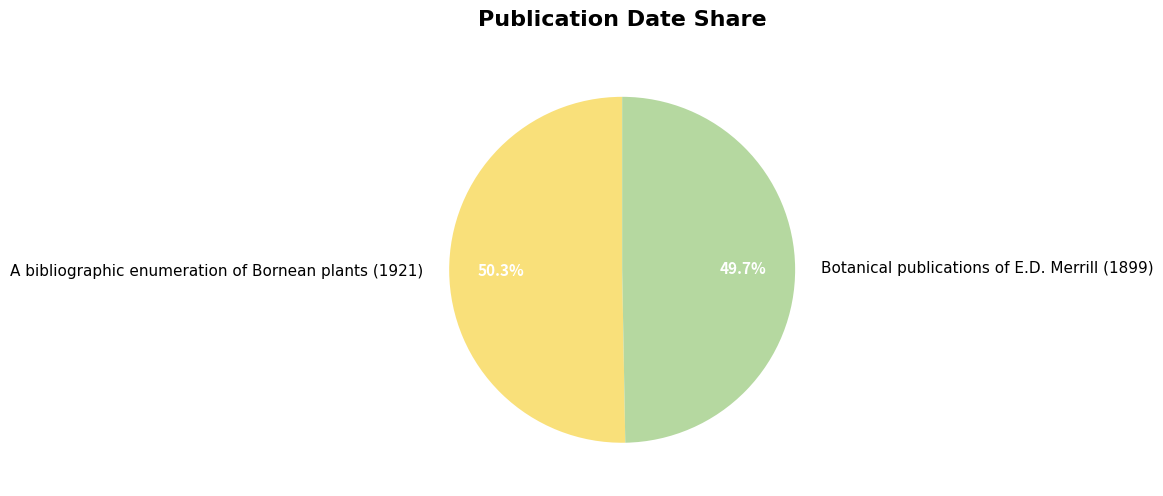

How many slices are in this pie chart?

2